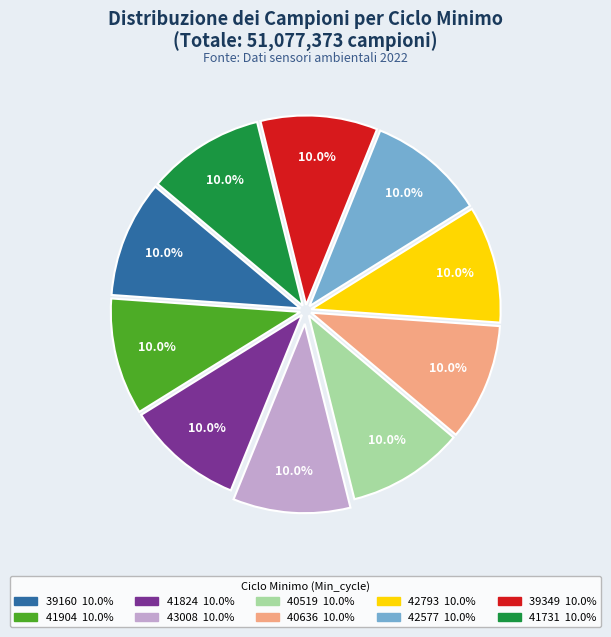

Is there a majority slice in this chart?

No